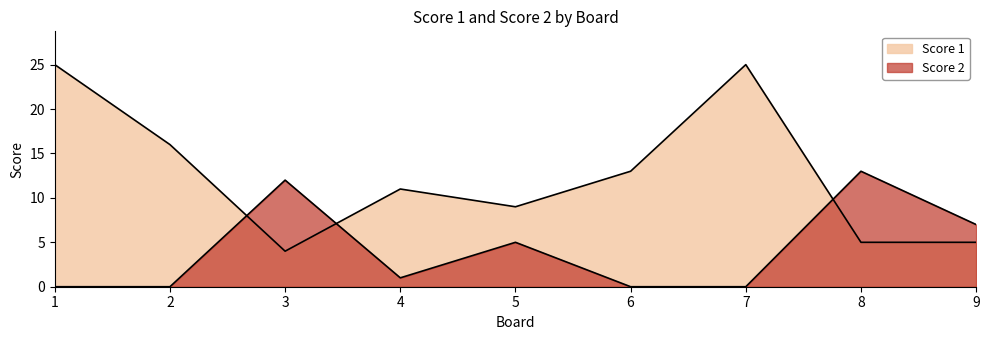

What is the sum of the Score 2 values at 6 and 5?

5